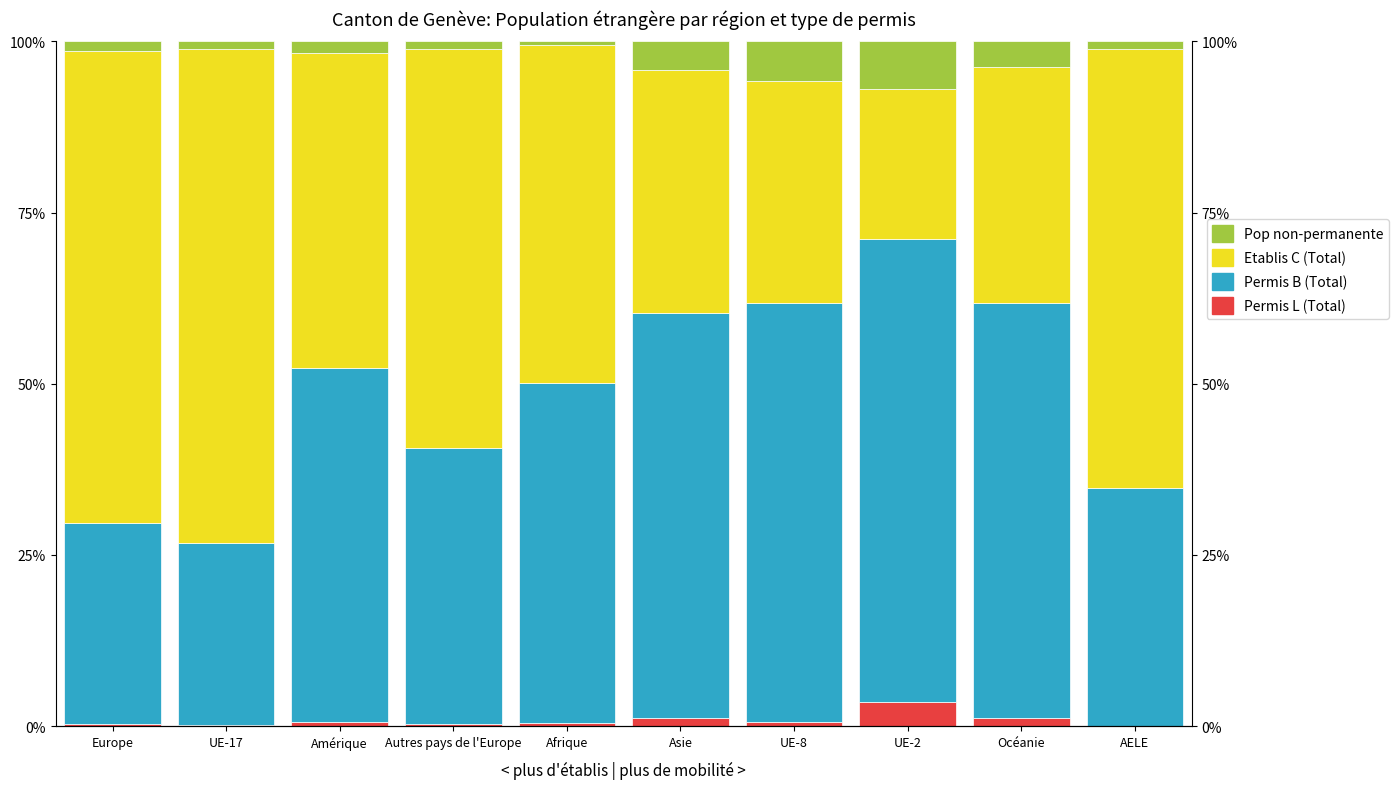

Count the number of categories in the chart.

10